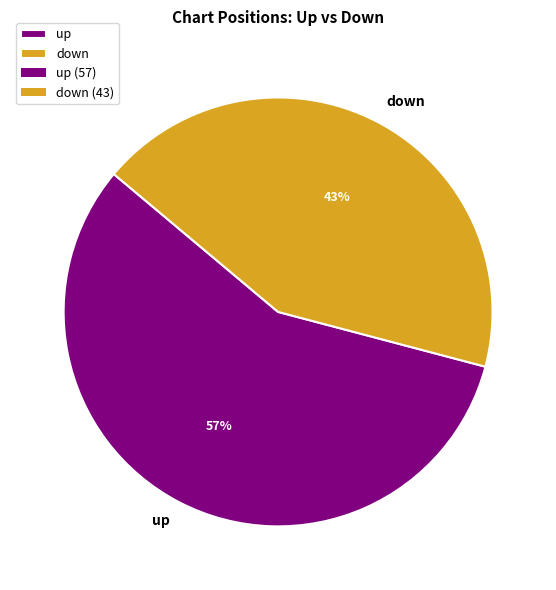

Rank the categories by value from lowest to highest.

down, up